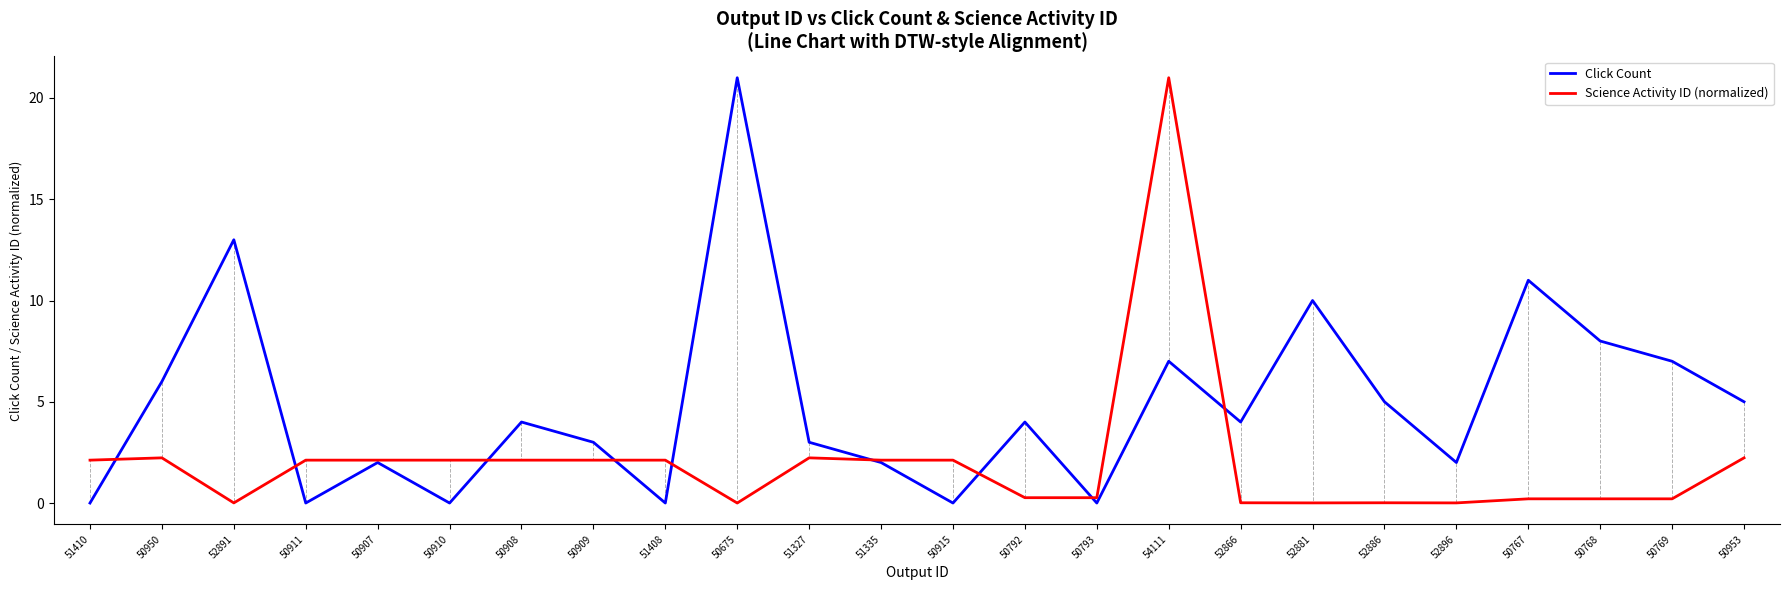

Which series ends up on top after the final intersection of Science Activity ID (normalized) and Click Count?

Click Count